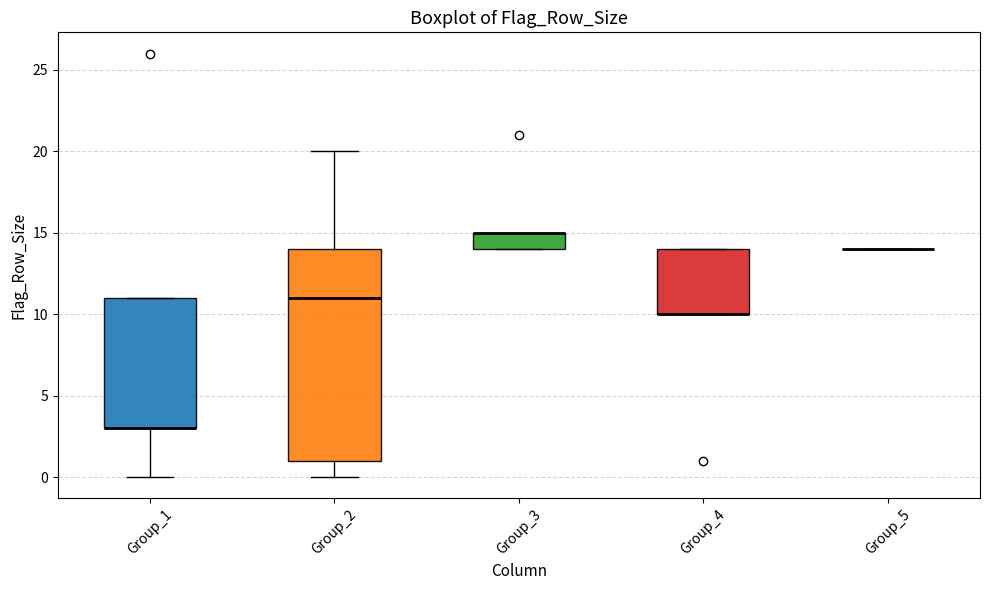

Comparing the boxes themselves (not the whiskers), which one is the tallest?

Group_2